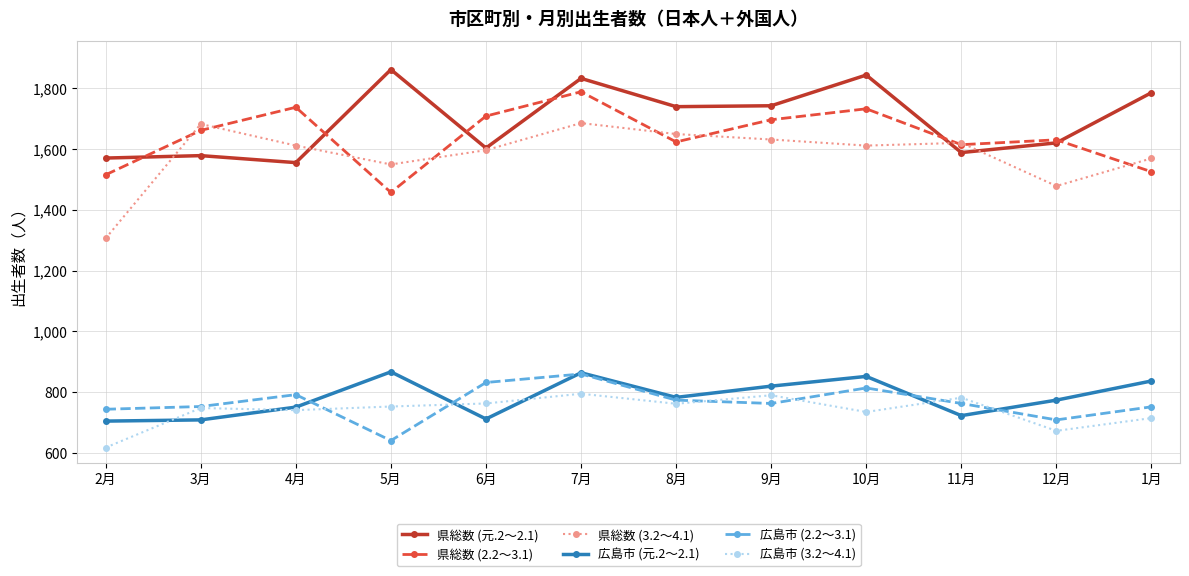

At which category is the sum across all series the highest?

7月